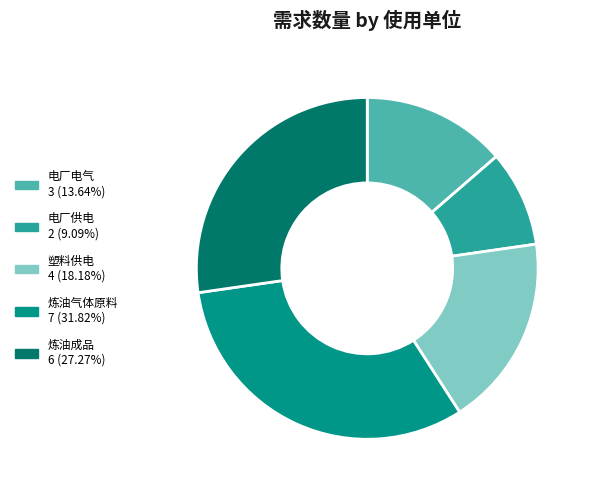

Does any single category account for the majority?

No